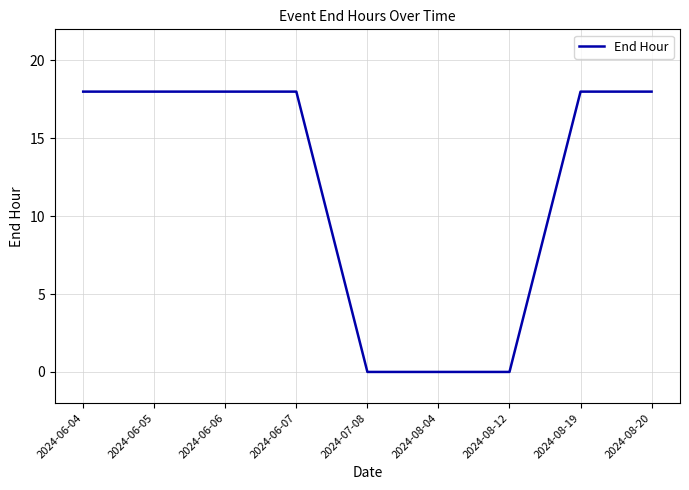

Reading right to left, what are all the values shown in this chart?

2024-08-20=18	2024-08-19=18	2024-08-12=0	2024-08-04=0	2024-07-08=0	2024-06-07=18	2024-06-06=18	2024-06-05=18	2024-06-04=18